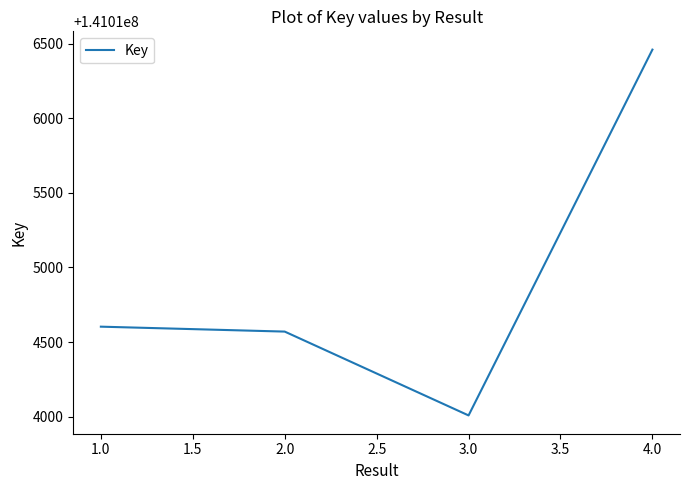

What is the change in value from 2.0 to 4.0?

+1890